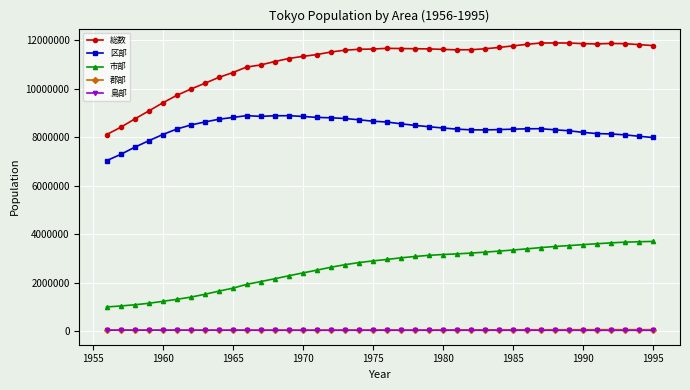

True or false: 市部 and 総数 intersect in this chart.

False